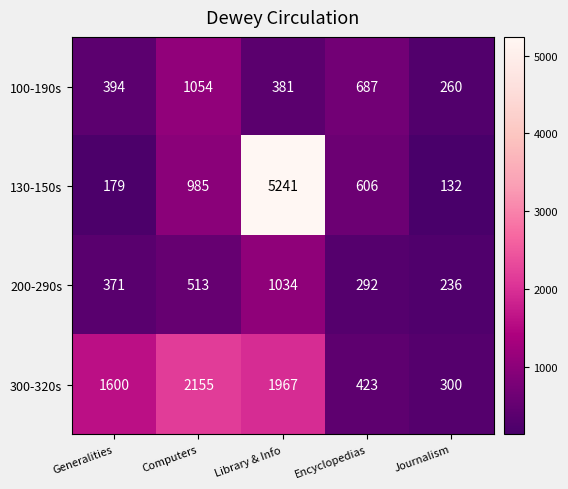

Reading left to right, list all the values displayed in this chart.

100-190s: 394	1054	381	687	260
130-150s: 179	985	5241	606	132
200-290s: 371	513	1034	292	236
300-320s: 1600	2155	1967	423	300